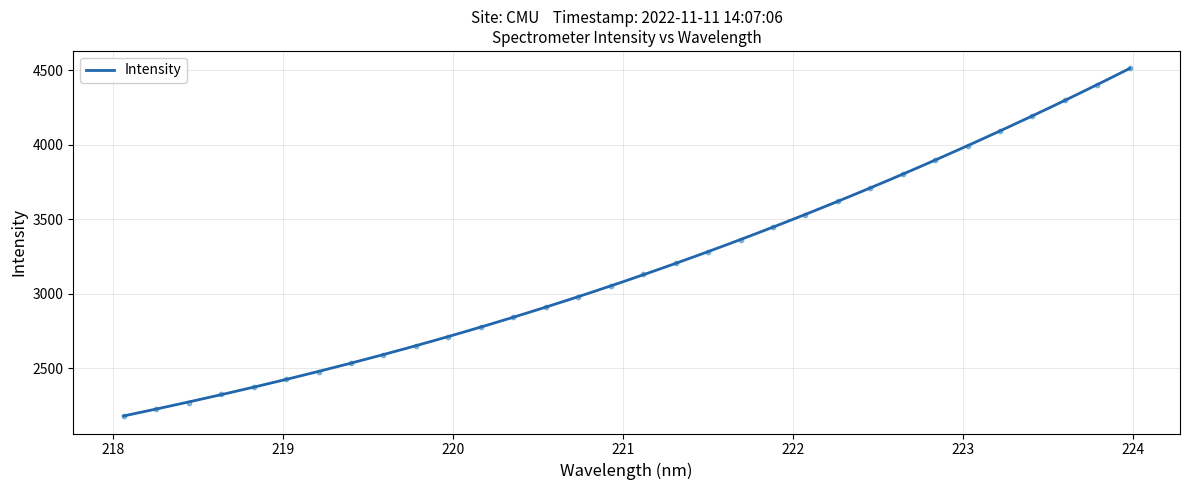

Approximately how many times larger is the value at 218.2508 compared to 218.0596?

1.0